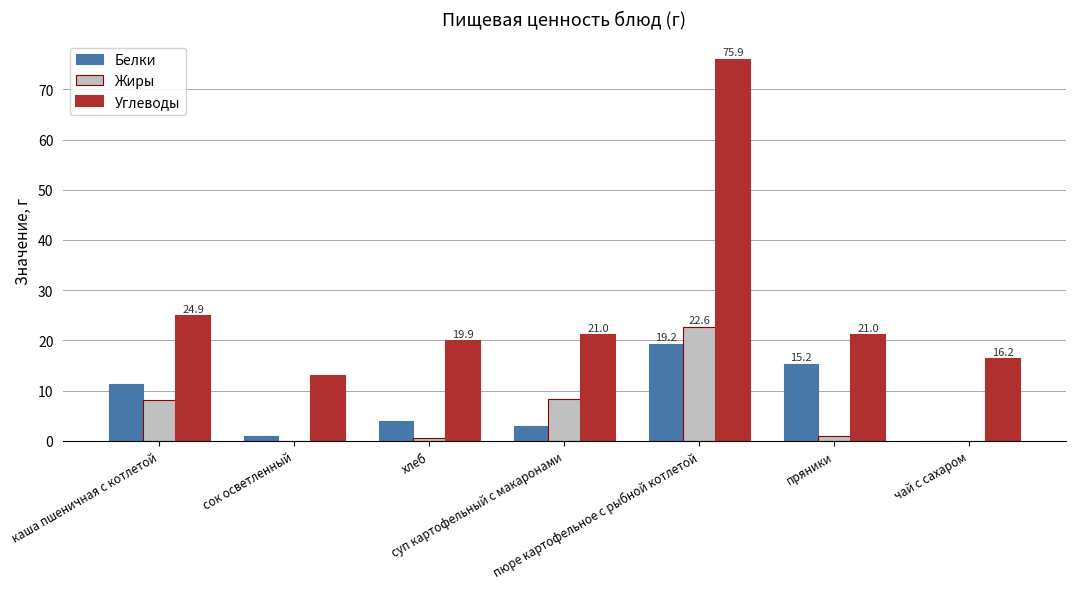

Which series has the largest total across all categories?

Углеводы